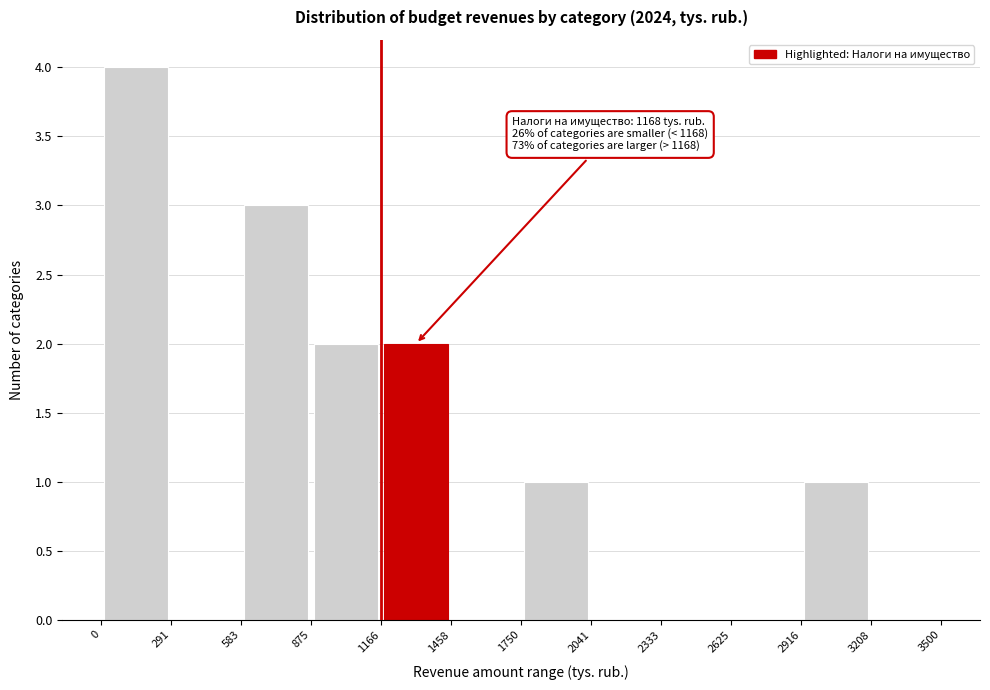

Over which range of the x-axis is the bar tallest?

0 to 291